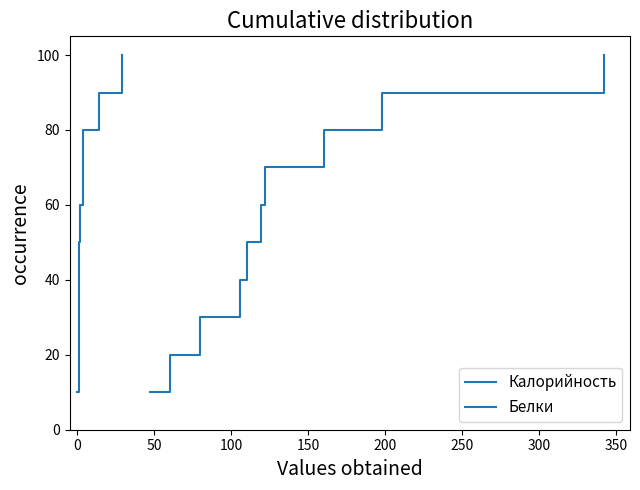

Which series has the largest total across all categories?

Калорийность